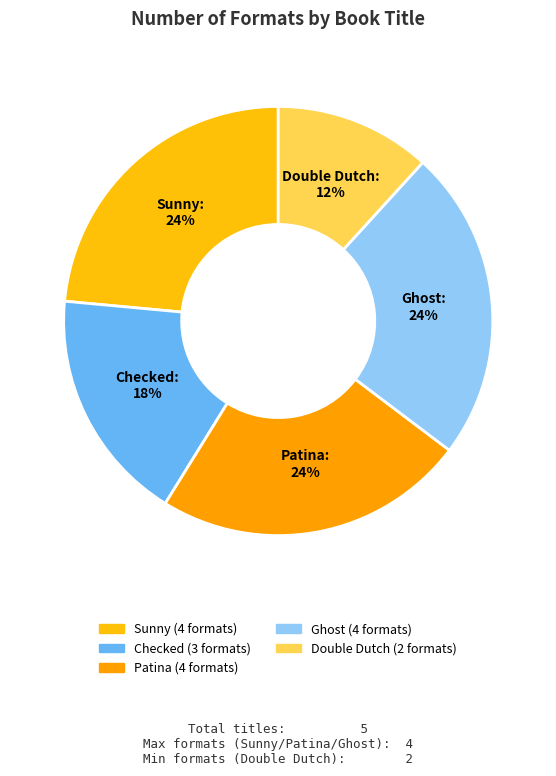

How many slices are in this pie chart?

5